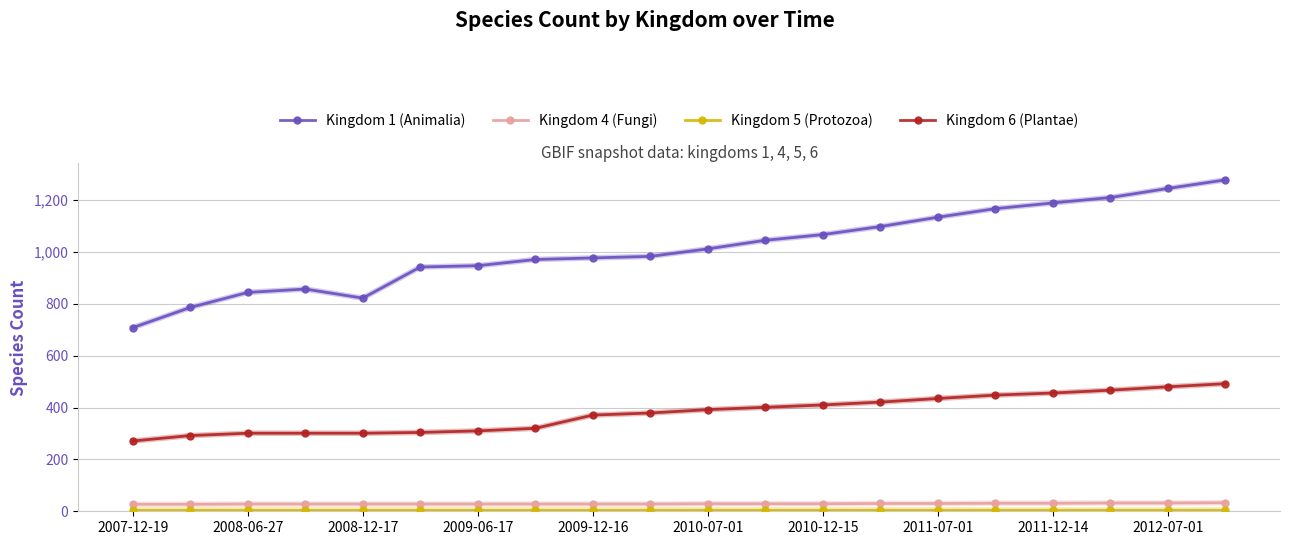

How many categories are shown in the chart?

20